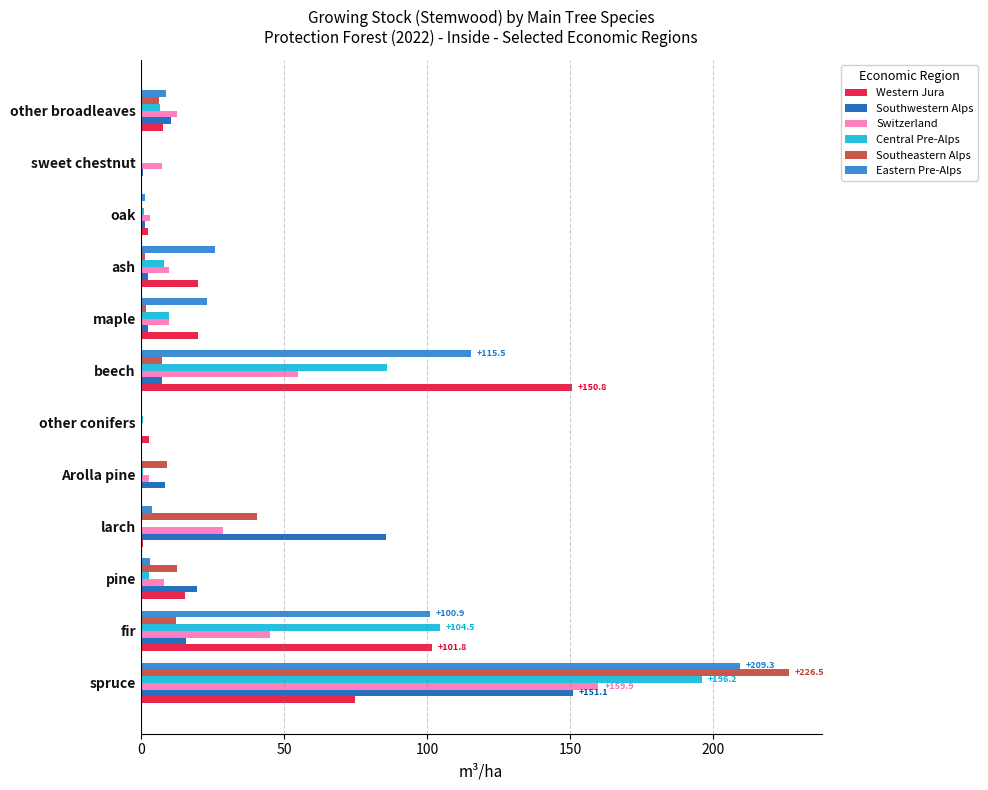

The value of Southwestern Alps at pine is 19.8. True or false?

True